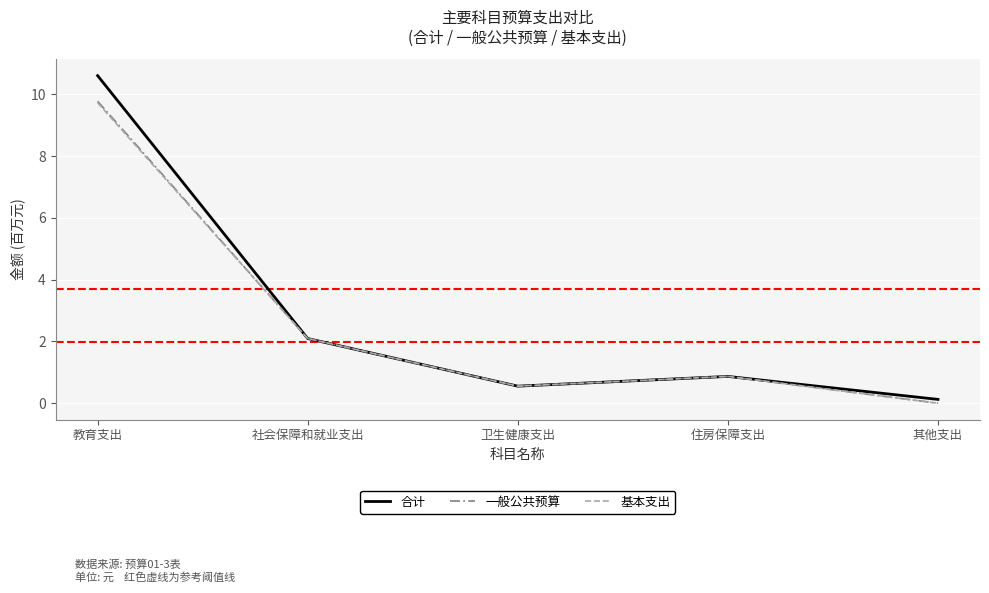

What position from the left is 住房保障支出?

4